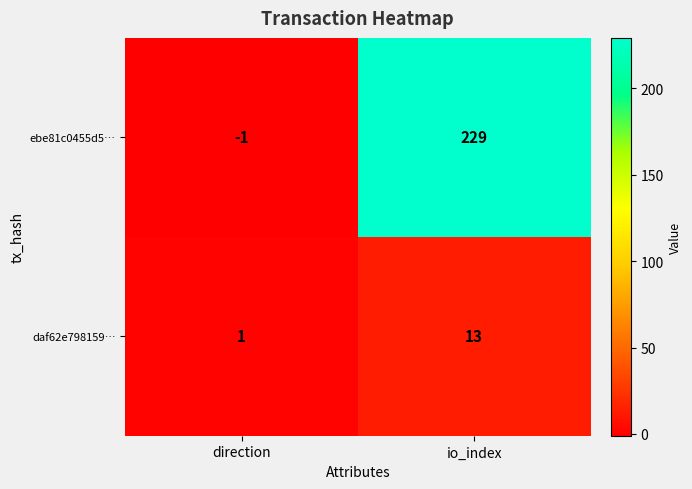

Where is ebe81c0455d5… nearest to the value 114?

direction